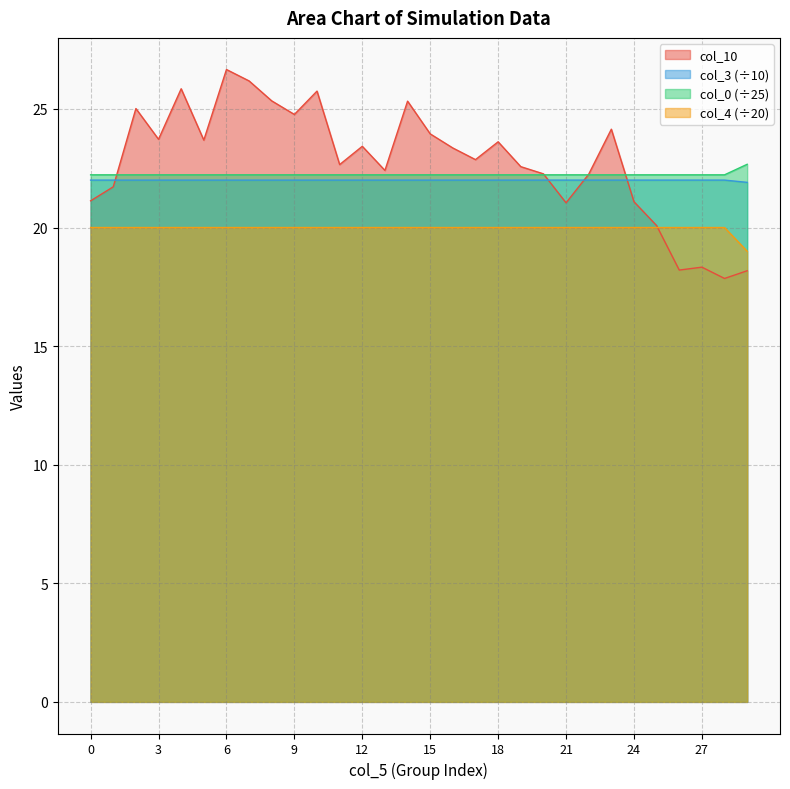

Reading right to left, extract all data points from this chart.

col_0: 22.7	22.2	22.2	22.2	22.2	22.2	22.2	22.2	22.2	22.2	22.2	22.2	22.2	22.2	22.2	22.2	22.2	22.2	22.2	22.2	22.2	22.2	22.2	22.2	22.2	22.2	22.2	22.2	22.2	22.2
col_3: 21.9	22.0	22.0	22.0	22.0	22.0	22.0	22.0	22.0	22.0	22.0	22.0	22.0	22.0	22.0	22.0	22.0	22.0	22.0	22.0	22.0	22.0	22.0	22.0	22.0	22.0	22.0	22.0	22.0	22.0
col_10: 18.2	17.9	18.3	18.2	20.1	21.1	24.1	22.2	21.0	22.3	22.6	23.6	22.9	23.4	23.9	25.3	22.4	23.4	22.7	25.8	24.8	25.3	26.2	26.7	23.7	25.9	23.7	25.0	21.7	21.1
col_4: 19.0	20.0	20.0	20.0	20.0	20.0	20.0	20.0	20.0	20.0	20.0	20.0	20.0	20.0	20.0	20.0	20.0	20.0	20.0	20.0	20.0	20.0	20.0	20.0	20.0	20.0	20.0	20.0	20.0	20.0